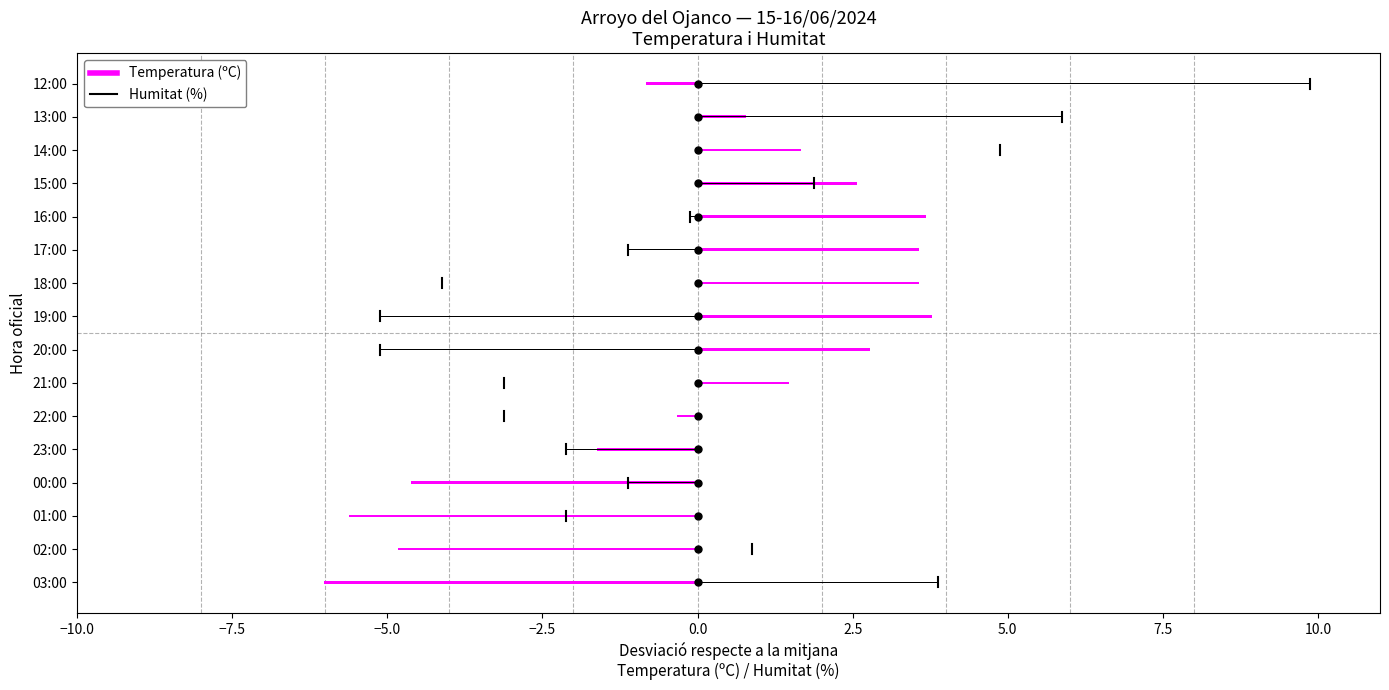

Is it true that the value at 23:00 is 42.5?

False